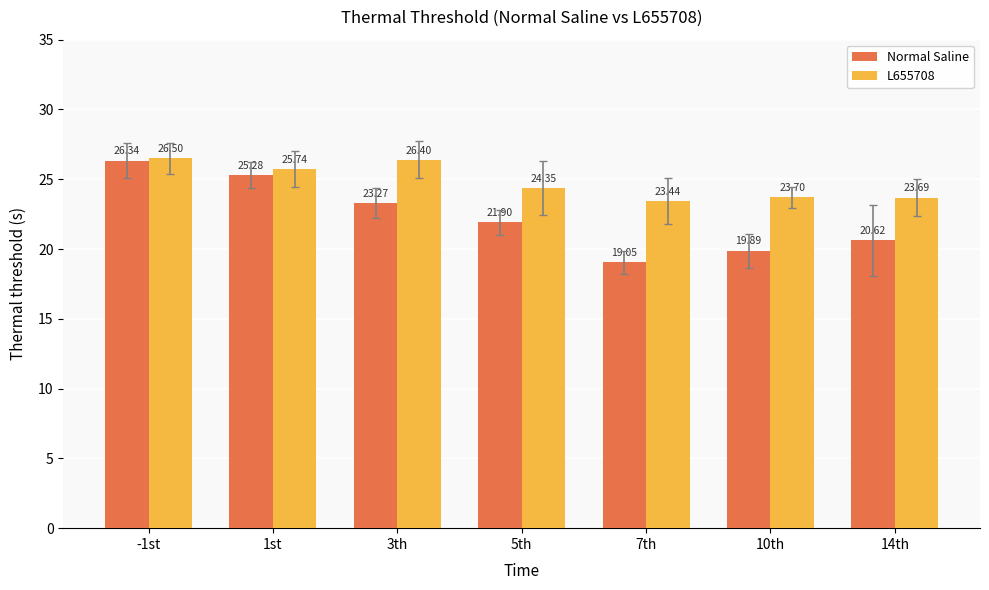

How many bars are there in total?

14